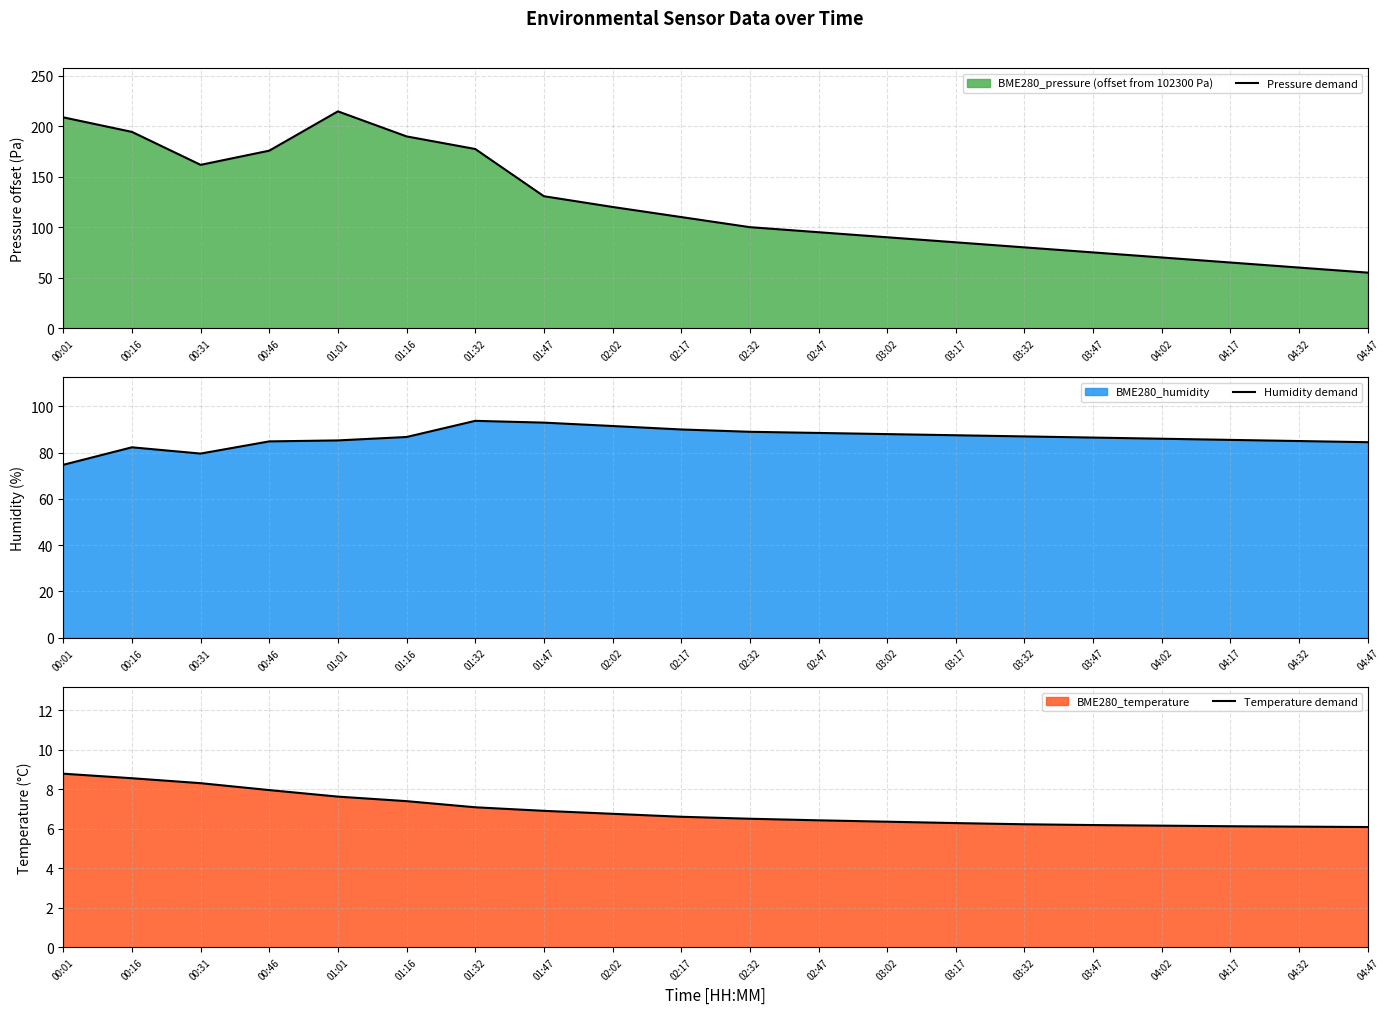

What is the sum of all Humidity demand values?

1729.2